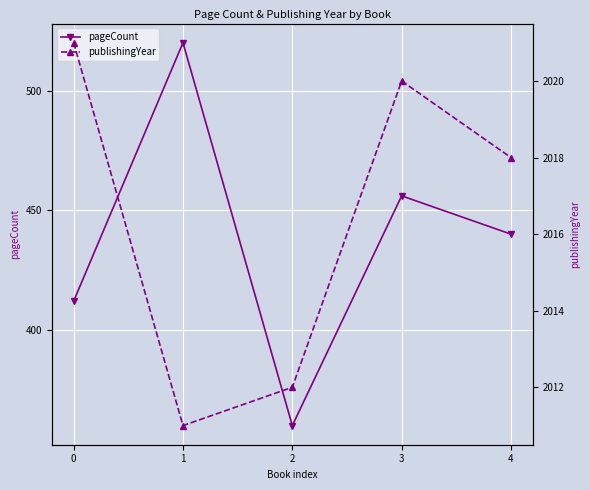

At which category does pageCount reach its first local valley?

2